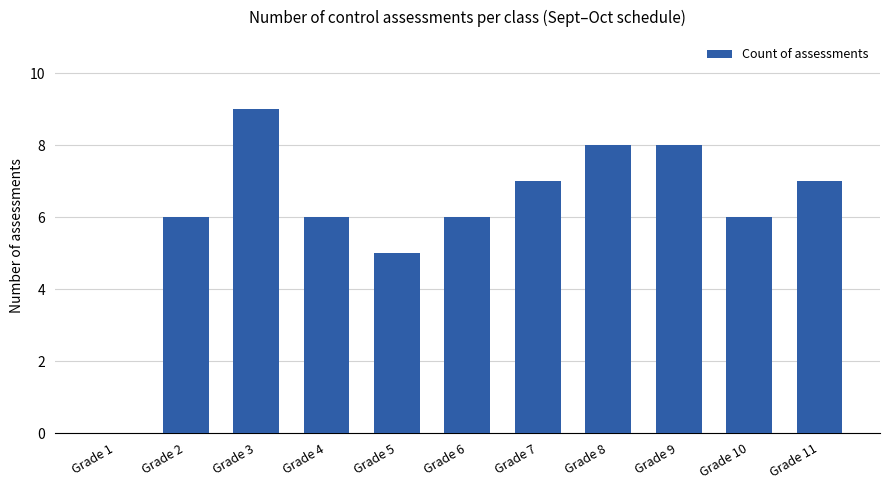

At which category does the chart reach its peak across all series?

Grade 3